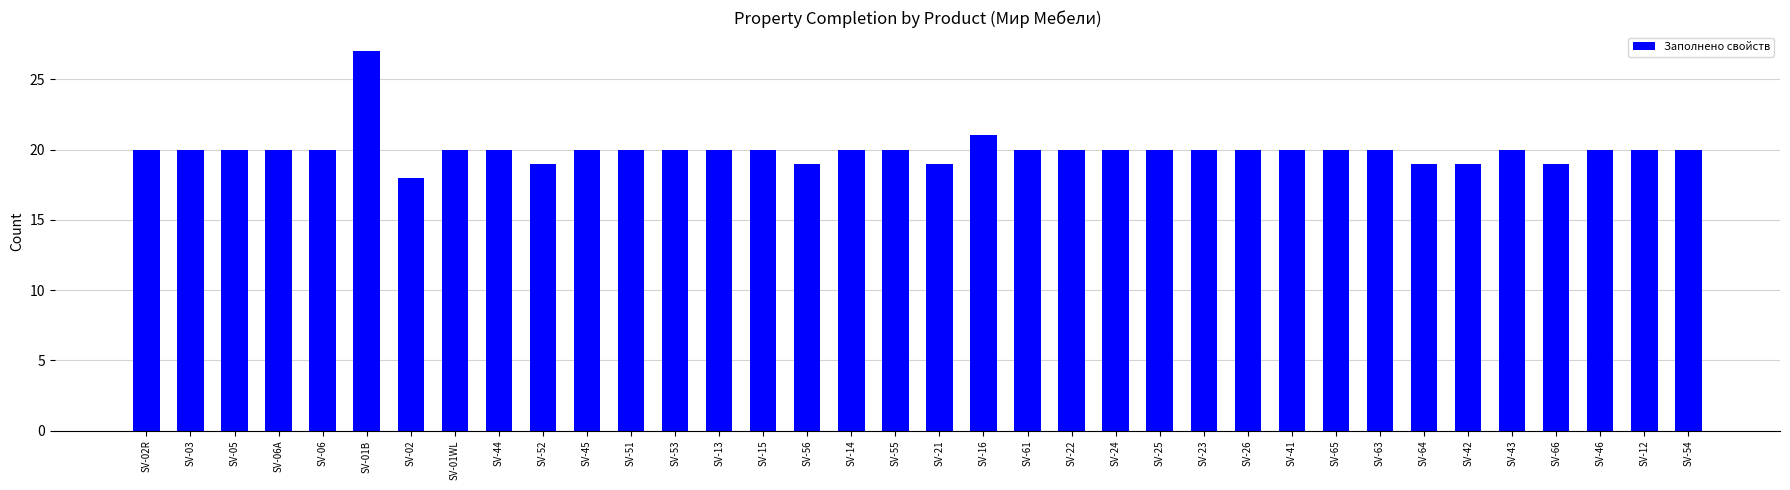

Reading left to right, extract all data points from this chart.

SV-02R=20	SV-03=20	SV-05=20	SV-06A=20	SV-06=20	SV-01B=27	SV-02=18	SV-01WL=20	SV-44=20	SV-52=19	SV-45=20	SV-51=20	SV-53=20	SV-13=20	SV-15=20	SV-56=19	SV-14=20	SV-55=20	SV-21=19	SV-16=21	SV-61=20	SV-22=20	SV-24=20	SV-25=20	SV-23=20	SV-26=20	SV-41=20	SV-65=20	SV-63=20	SV-64=19	SV-42=19	SV-43=20	SV-66=19	SV-46=20	SV-12=20	SV-54=20